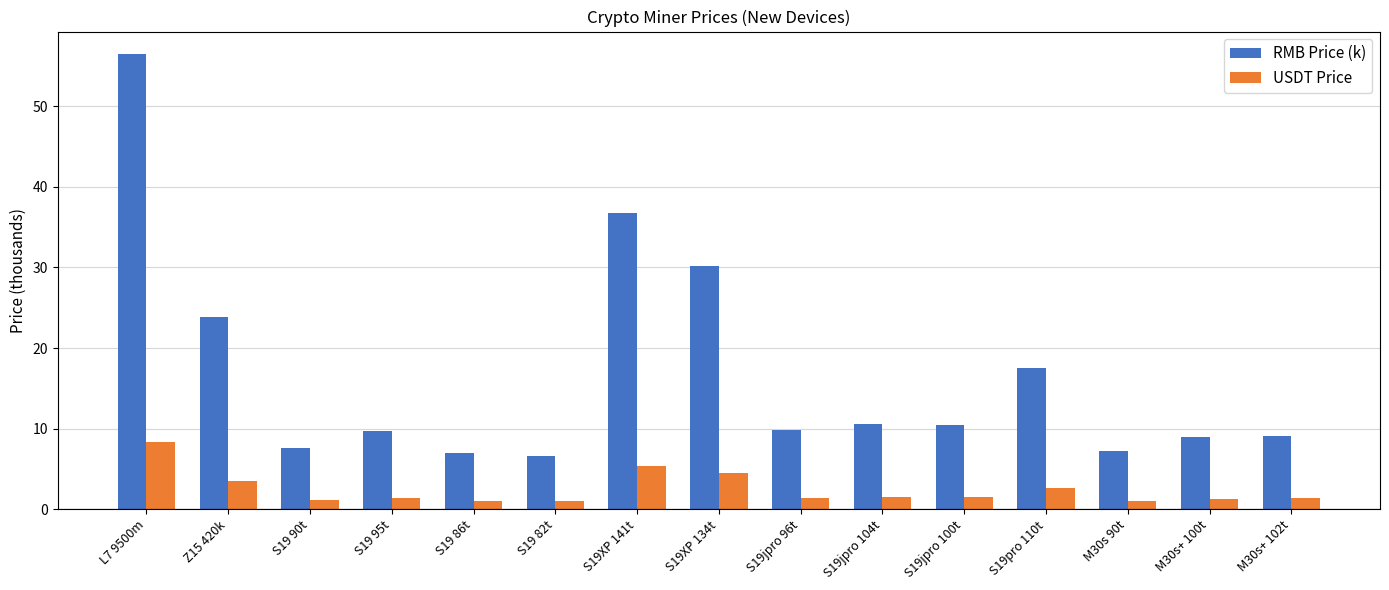

At how many categories does at least one series exceed 35?

2